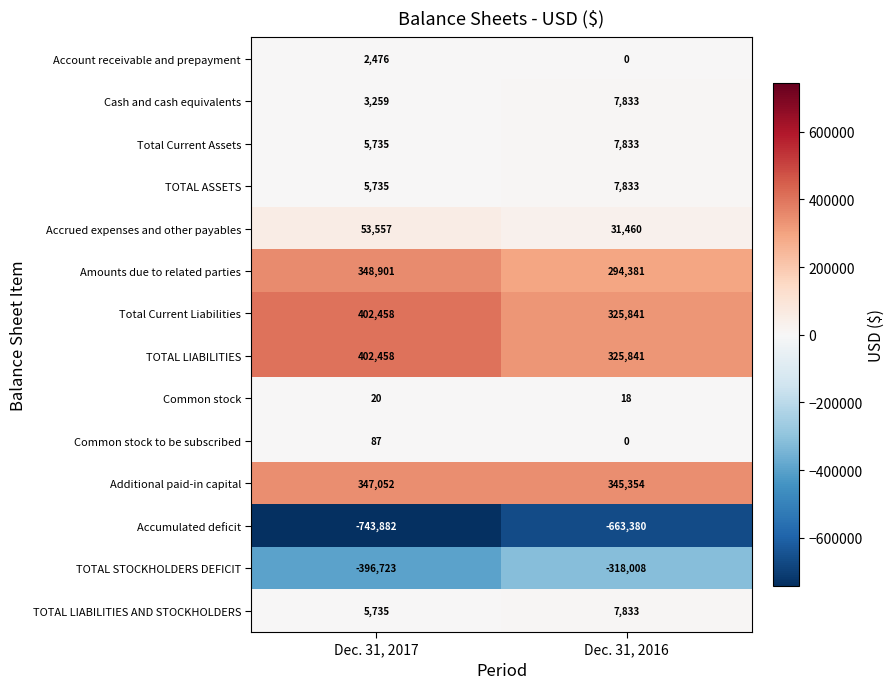

Between Dec. 31, 2017 and Dec. 31, 2016, which series saw the biggest shift?

Accumulated deficit